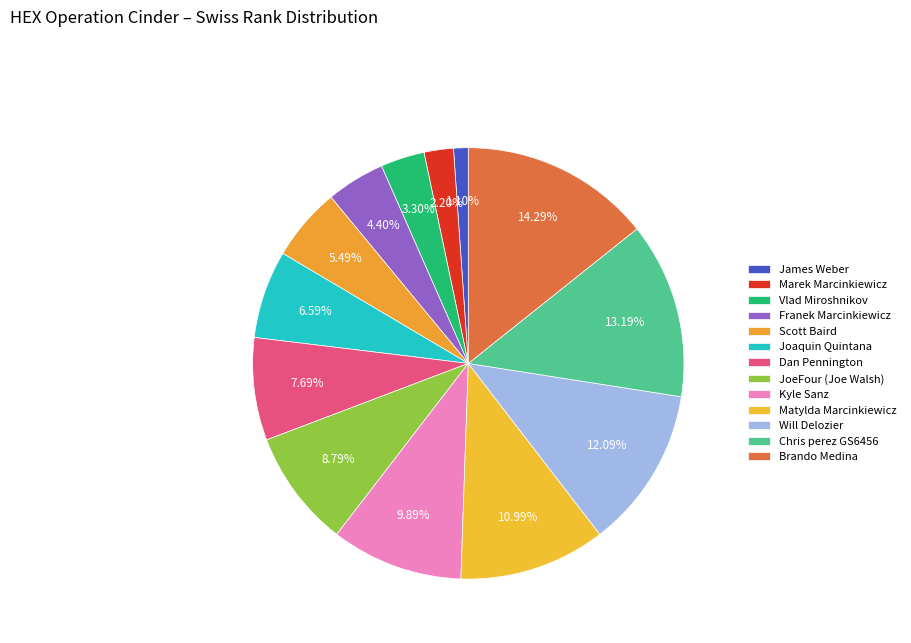

Which category has the biggest portion of the pie?

Brando Medina